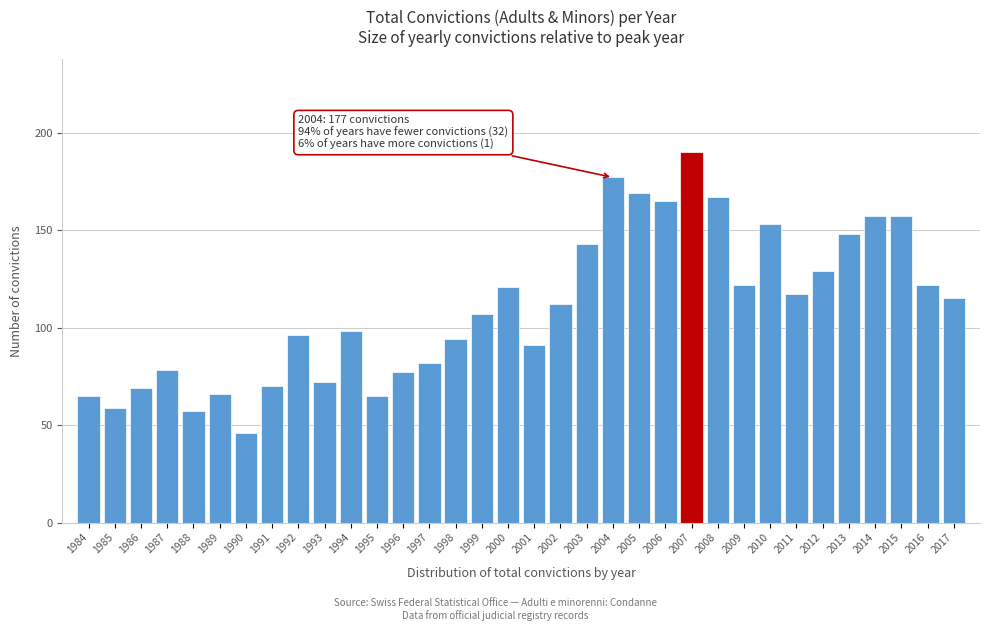

At which category does the chart reach its minimum across all series?

1990